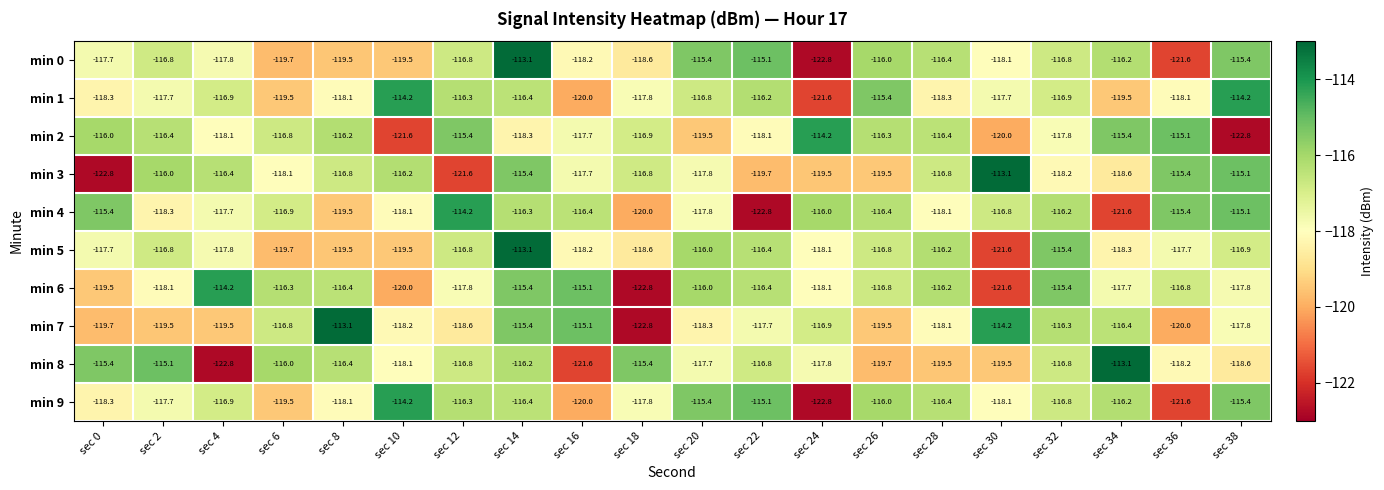

How many categories are shown in the chart?

20